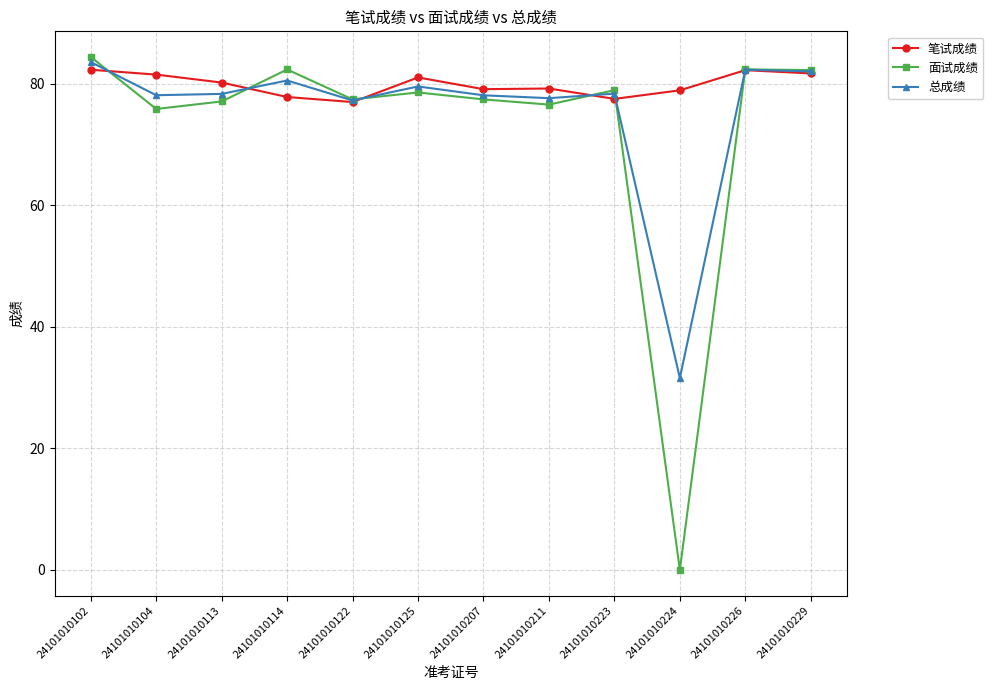

Rank the series by their maximum value, from lowest to highest.

笔试成绩, 总成绩, 面试成绩